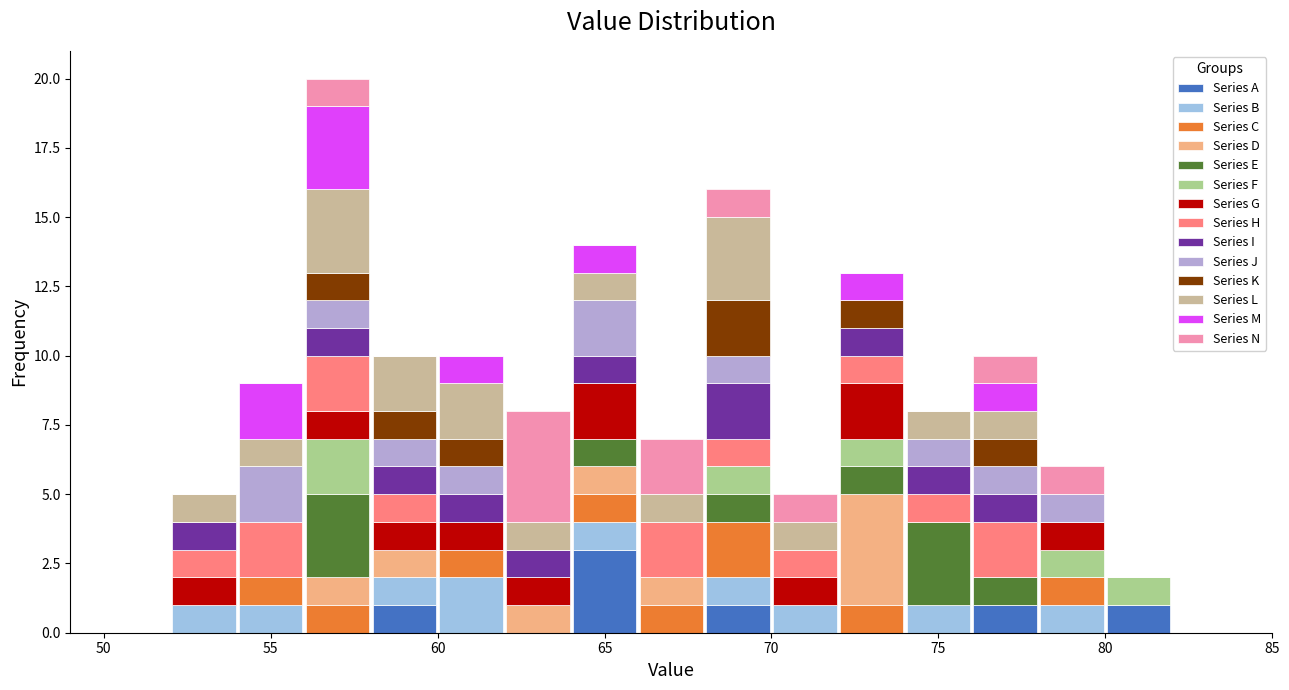

What is the total height of the stacked bar covering 80 to 82 on the x-axis? The values are not printed on the chart, so give them approximately, as read against the axis.

2